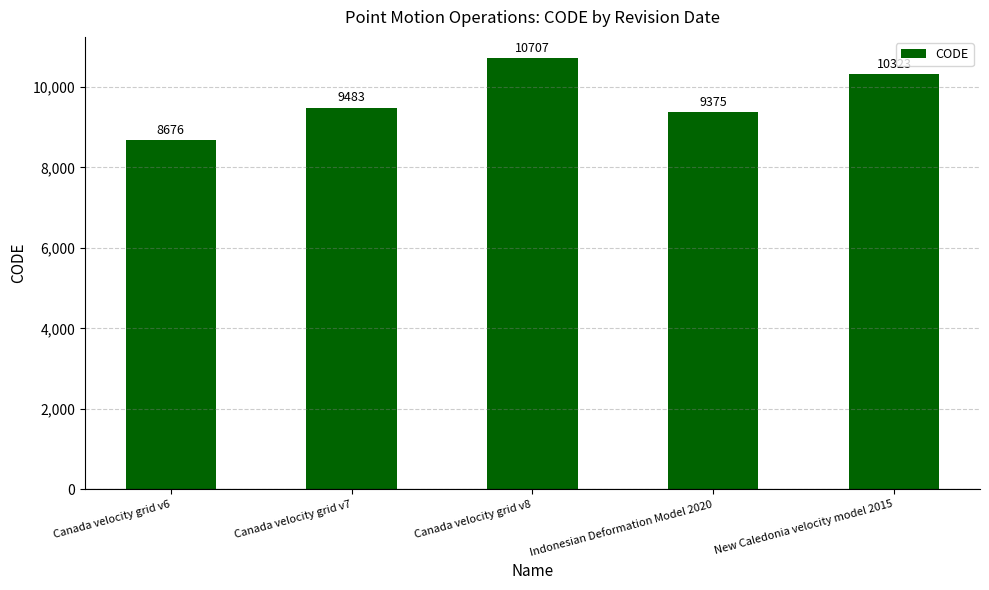

What is the average value?

9713